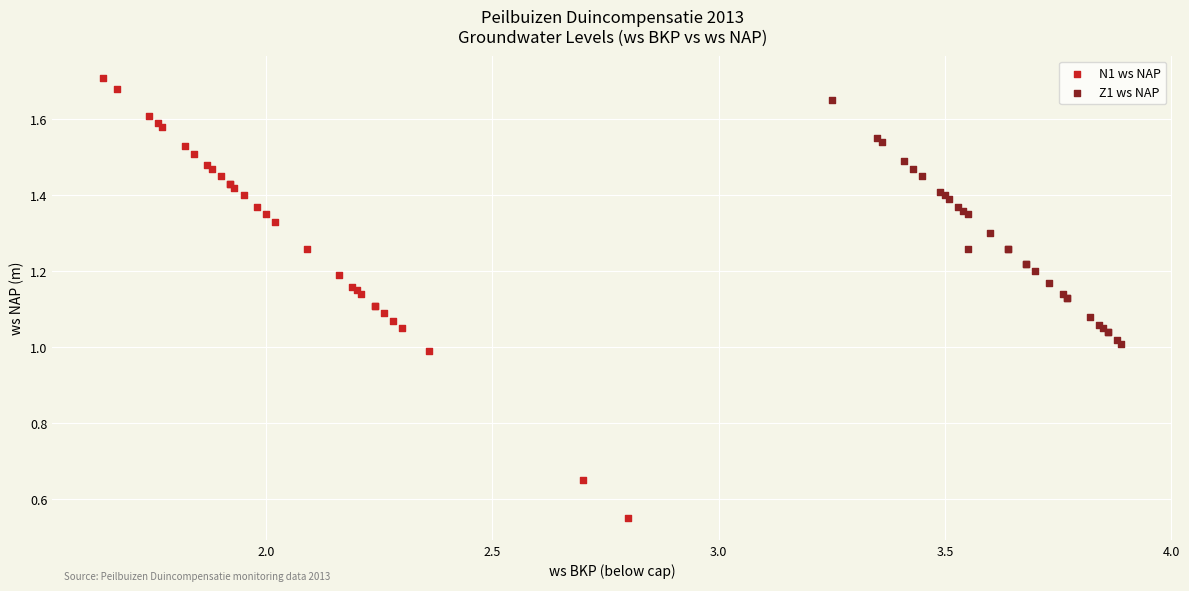

Which series reaches the minimum Y coordinate?

N1 ws NAP